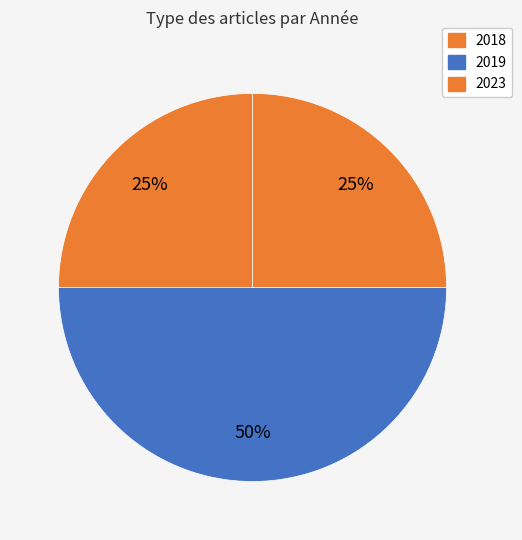

How many slices are in this pie chart?

3